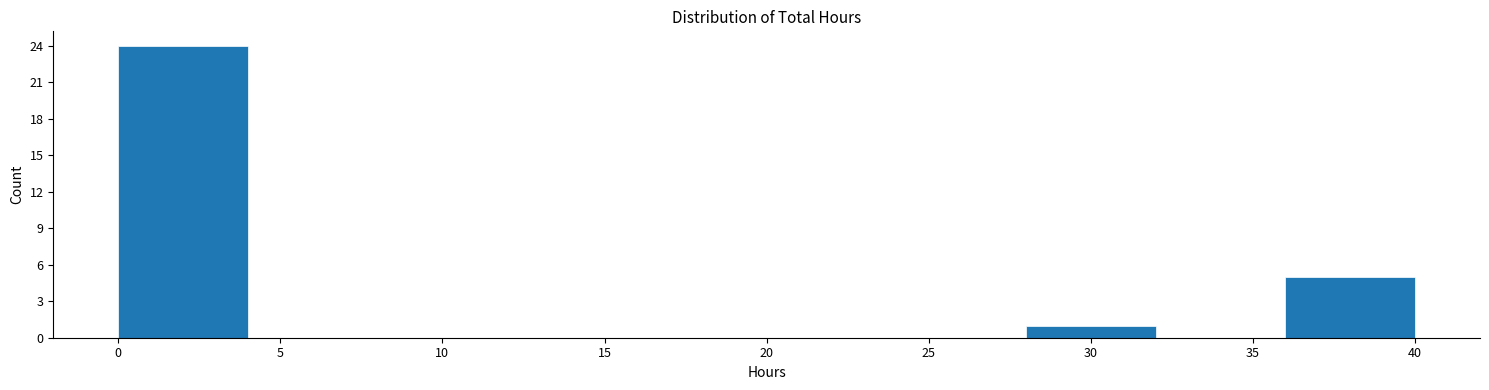

Reading left to right, list every bar in this chart as the range it spans on the x-axis followed by its height. The values are not printed on the chart, so give them approximately, as read against the axis.

0 to 4: 24
4 to 8: 0
8 to 12: 0
12 to 16: 0
16 to 20: 0
20 to 24: 0
24 to 28: 0
28 to 32: 1
32 to 36: 0
36 to 40: 5